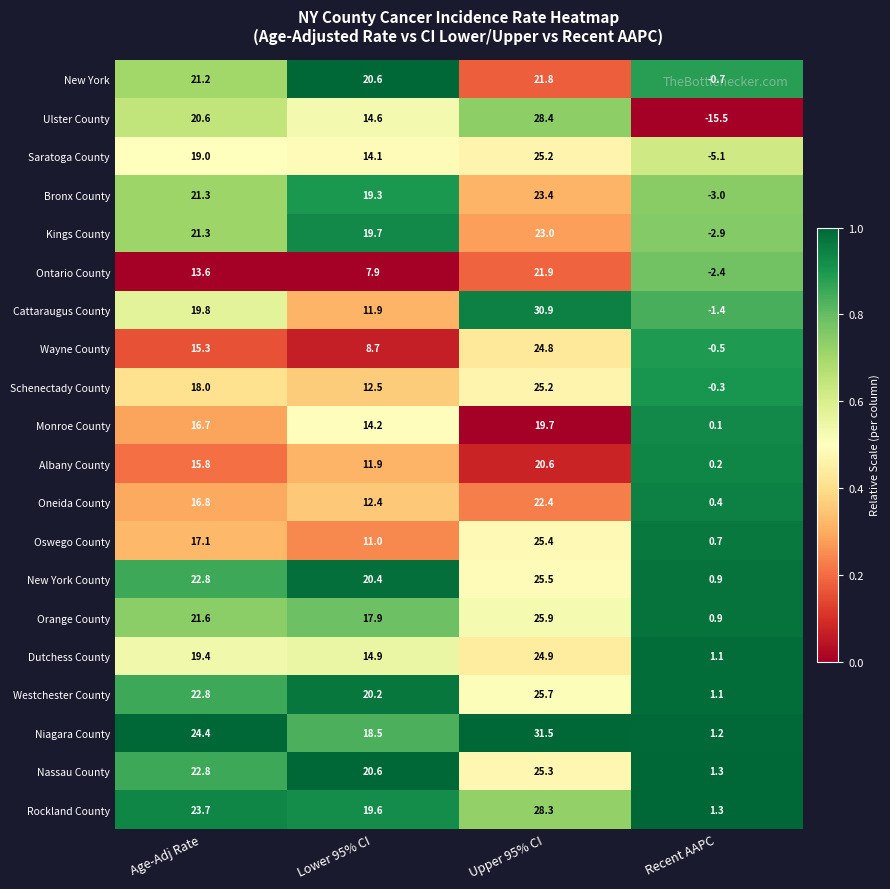

What is the difference between the maximum and minimum values in the Bronx County series?

26.4